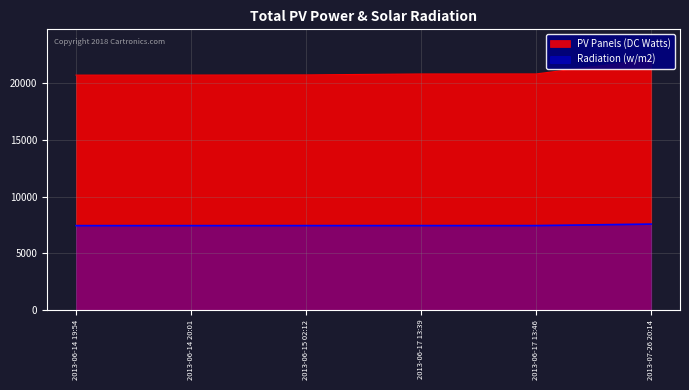

True or false: PV Panels (DC Watts) and Radiation (w/m2) cross at least once.

False